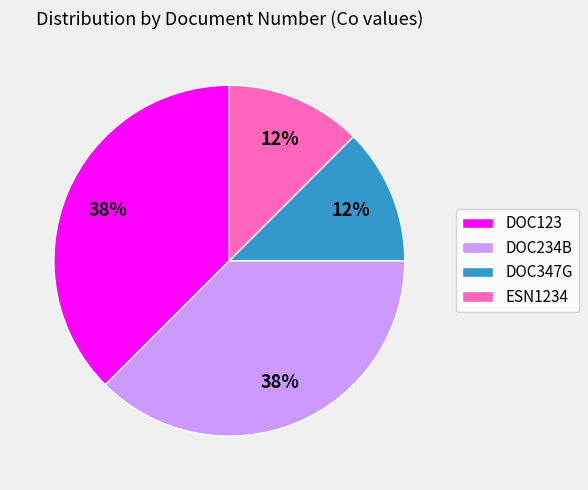

True or false: DOC123 accounts for 52% of the total.

False